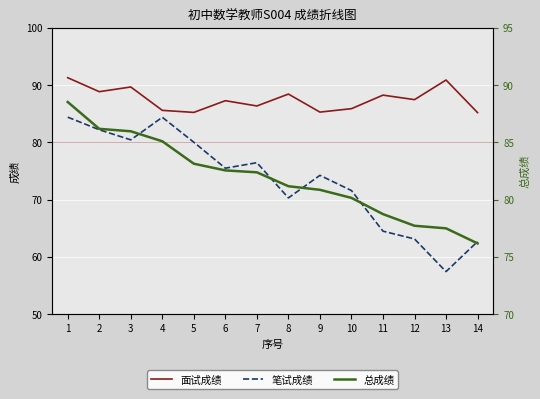

At how many categories does at least one series exceed 87?

8